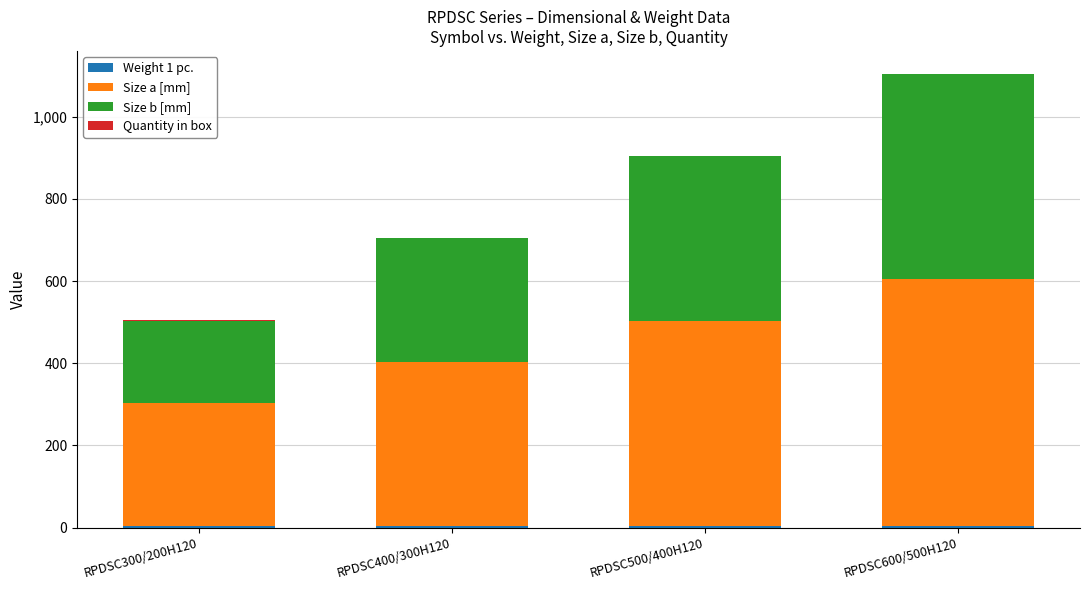

At which category is the sum across all series the highest?

RPDSC600/500H120